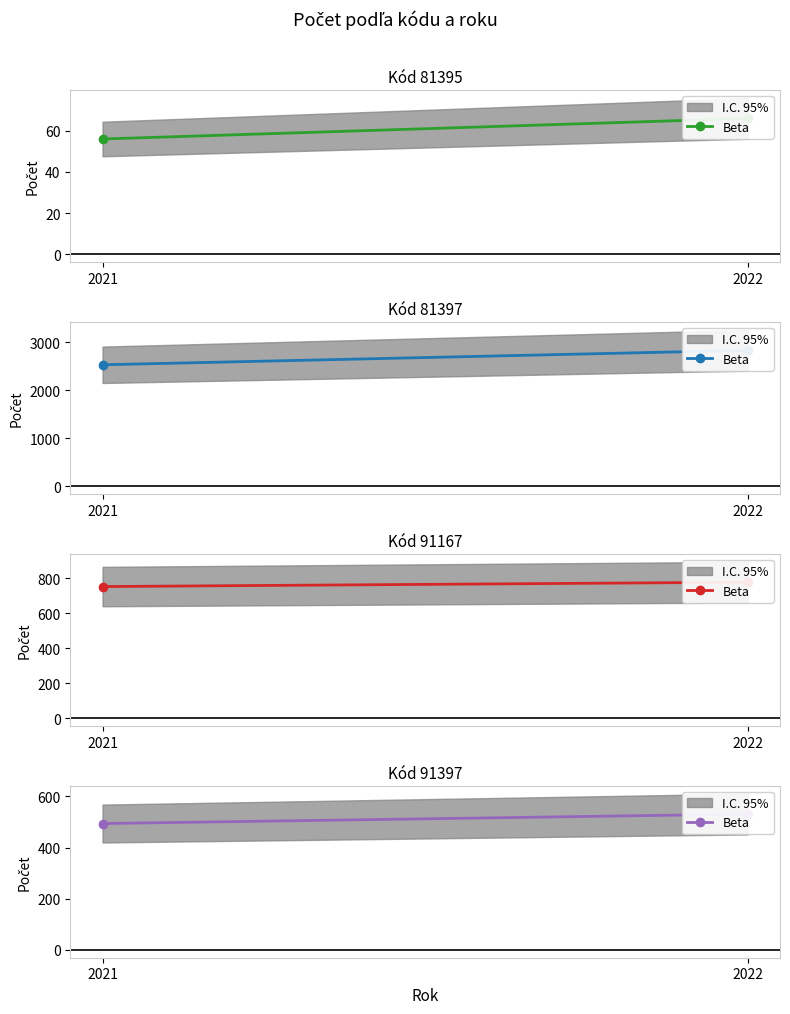

What is the value of the 1st point from the left?

494